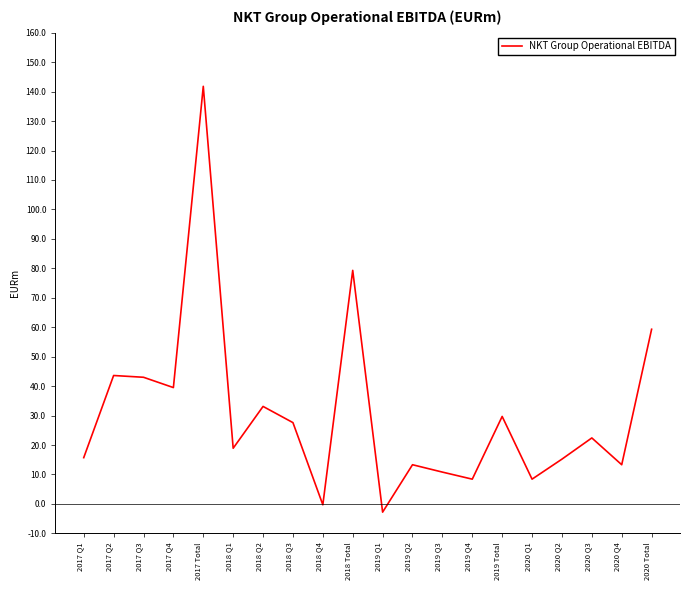

Which category has the highest value across all series?

2017 Total